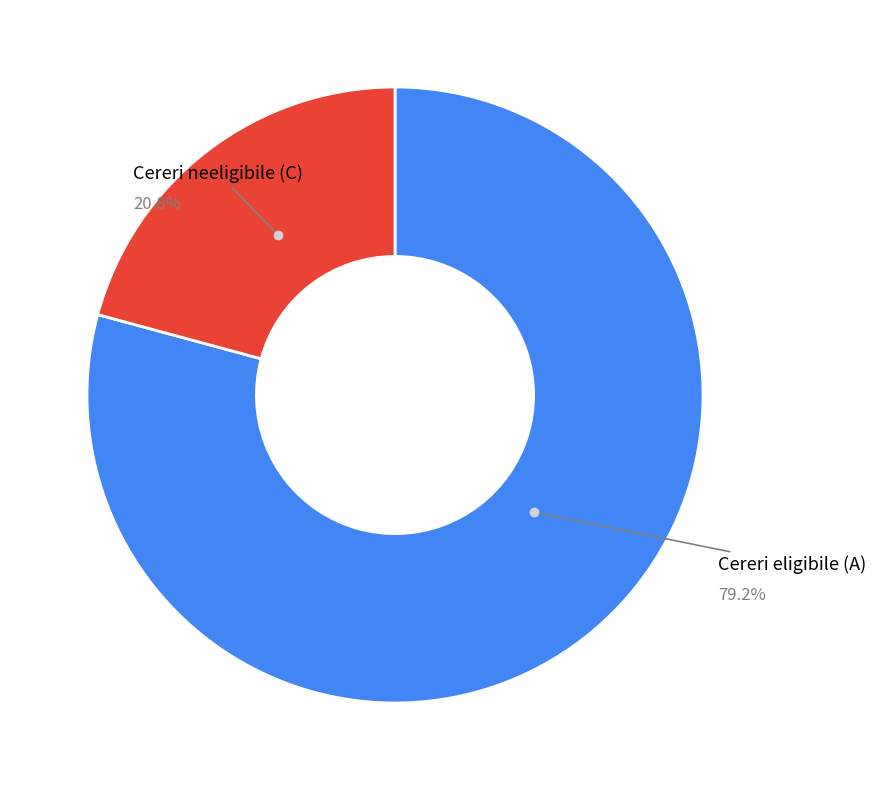

True or false: Cereri eligibile (A) accounts for 79% of the total.

True